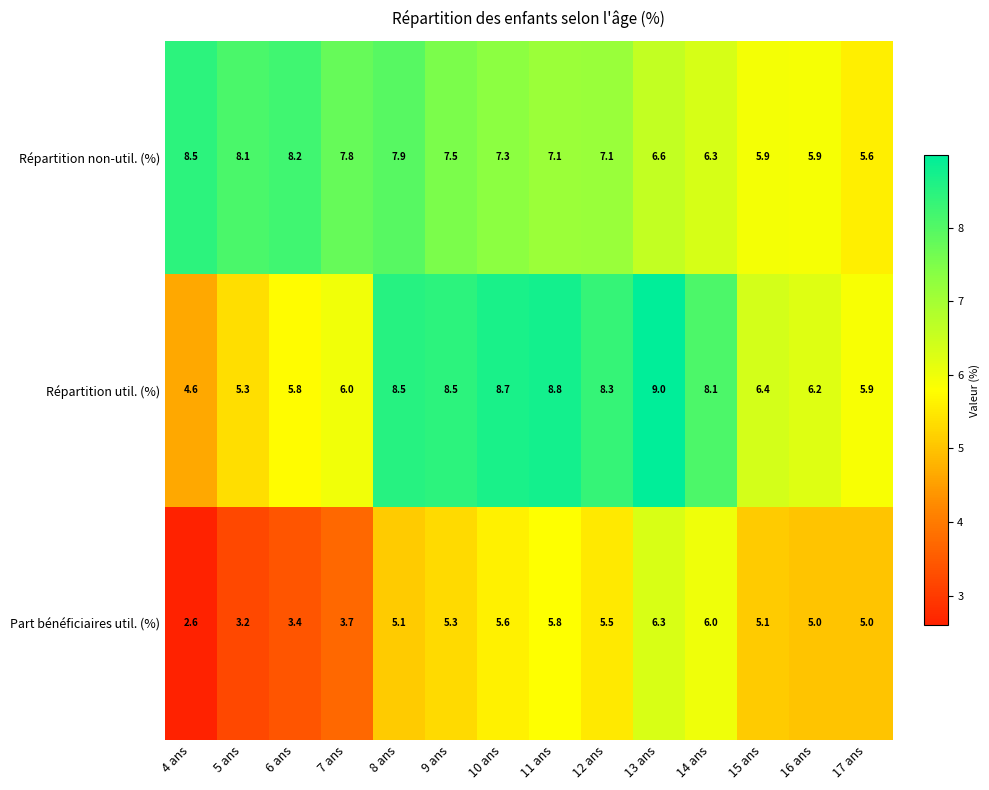

Rank the series by their maximum value, from lowest to highest.

Part bénéficiaires util. (%), Répartition non-util. (%), Répartition util. (%)